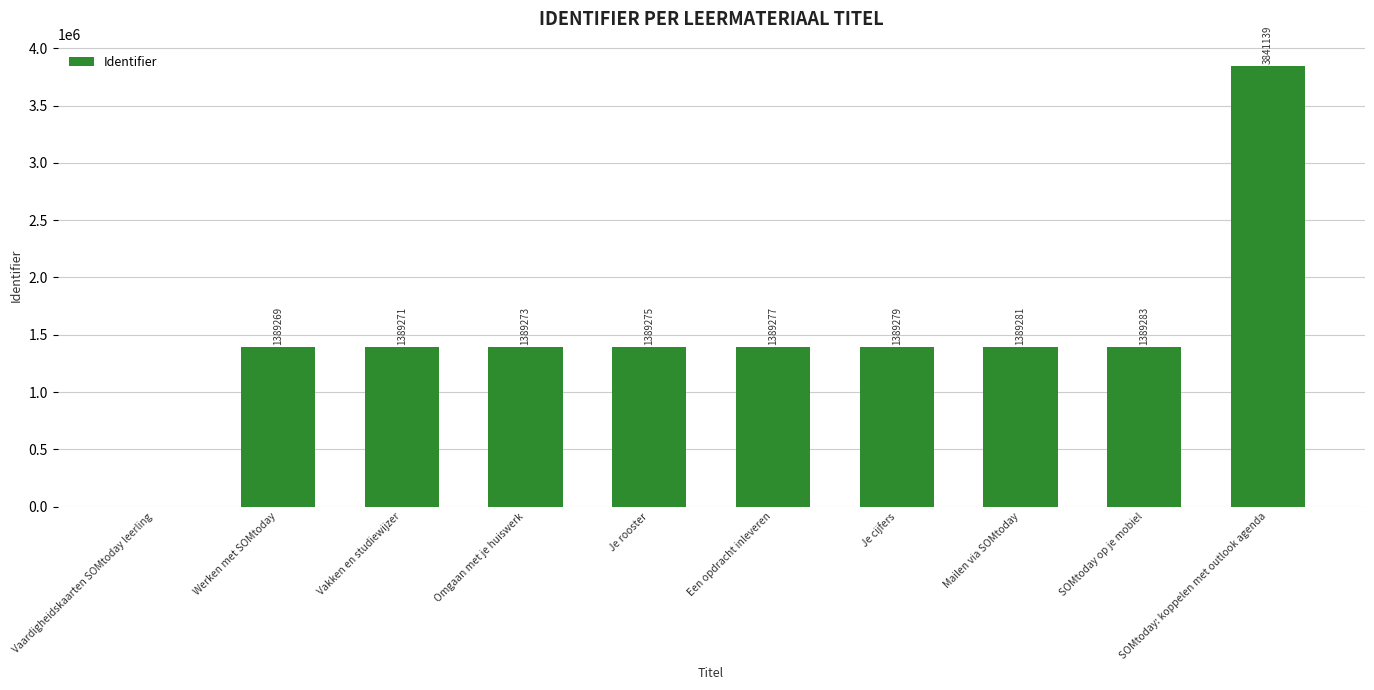

The chart shows a value of 2234106 at Je cijfers. True or false?

False